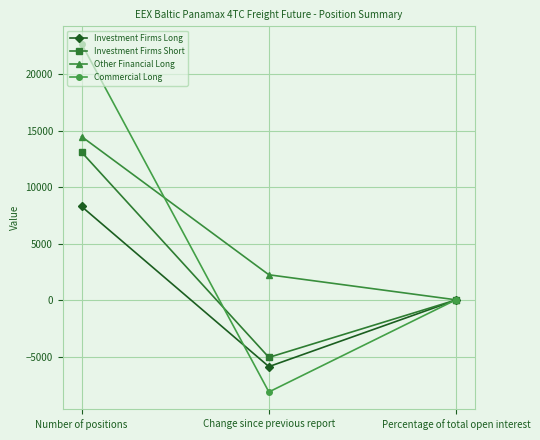

What value does the Investment Firms Long series have at Number of positions?

8299.6